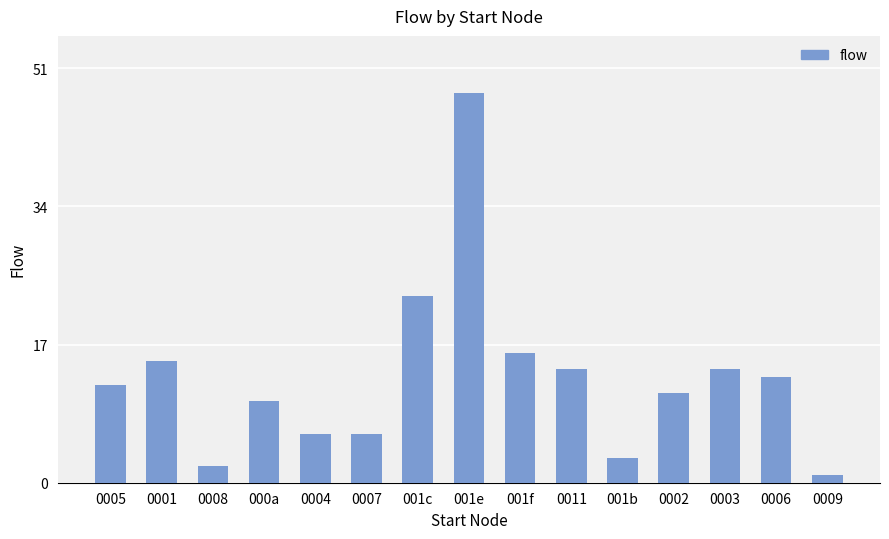

Reading left to right, extract all data points from this chart.

0005=12	0001=15	0008=2	000a=10	0004=6	0007=6	001c=23	001e=48	001f=16	0011=14	001b=3	0002=11	0003=14	0006=13	0009=1